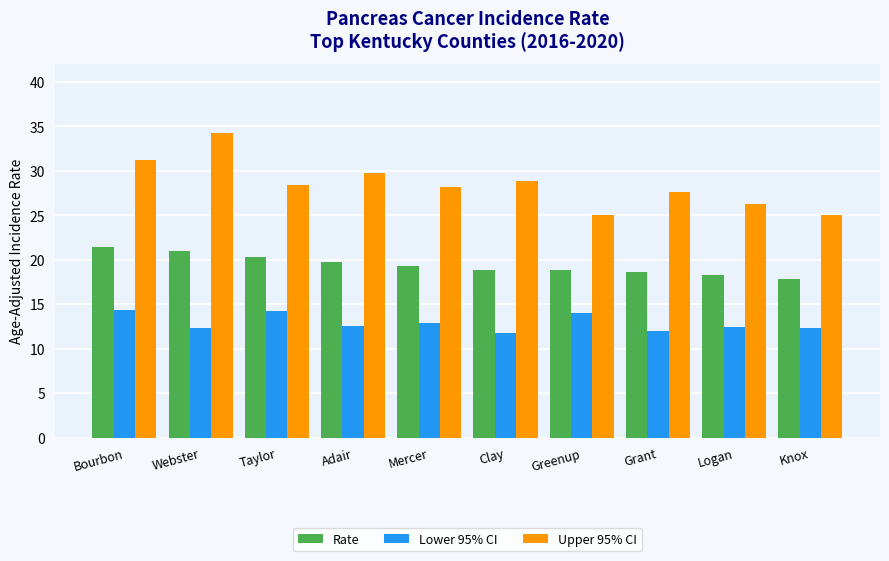

What is the label of the 7th bar from the left?

Greenup